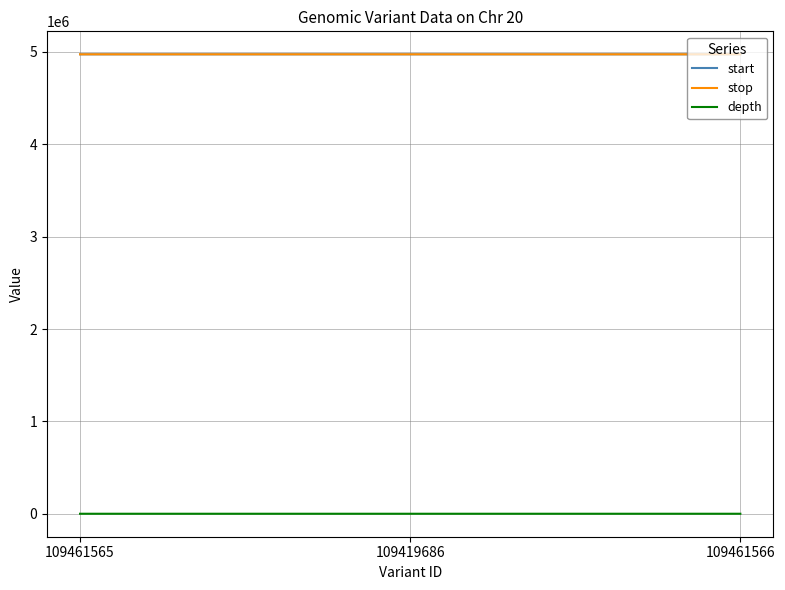

The start series shows 4974348 at 109461565. True or false?

True